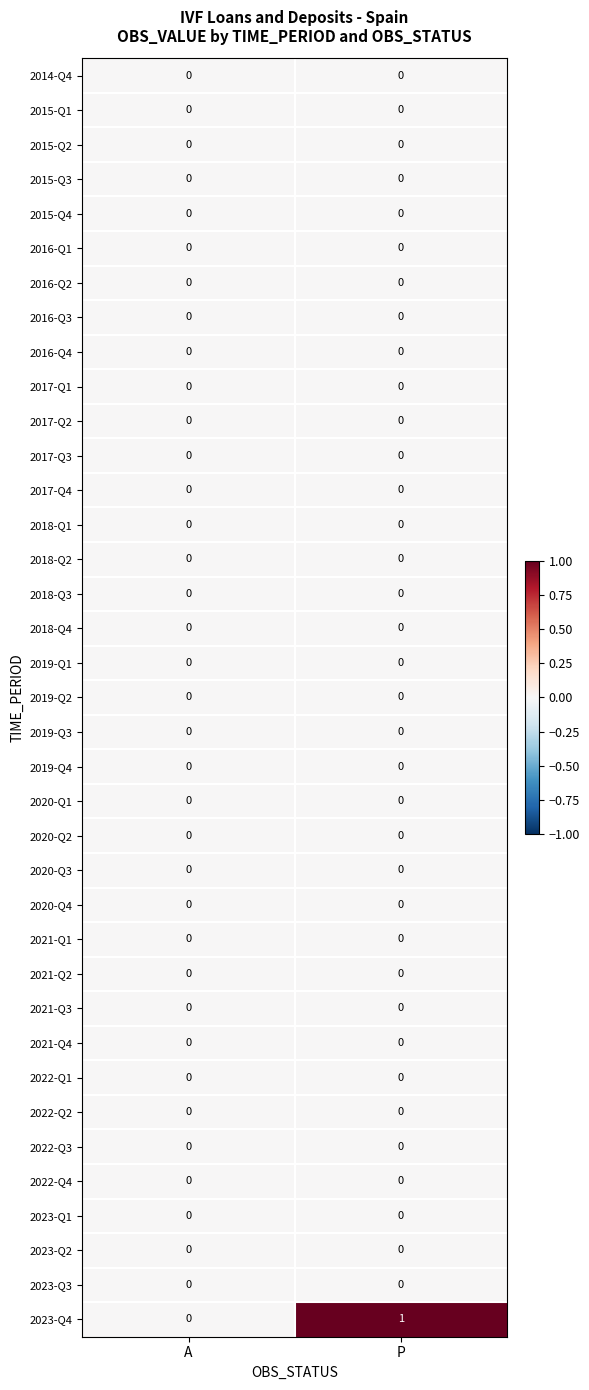

Which series has the largest range (max minus min)?

2023-Q4